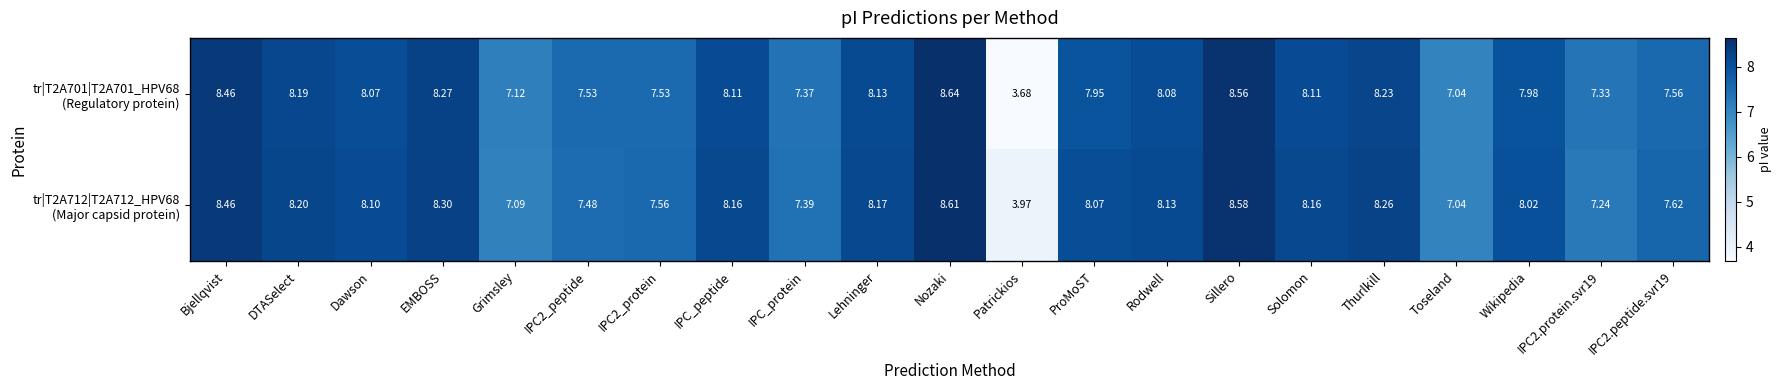

Which label corresponds to the smallest value in the chart?

Patrickios